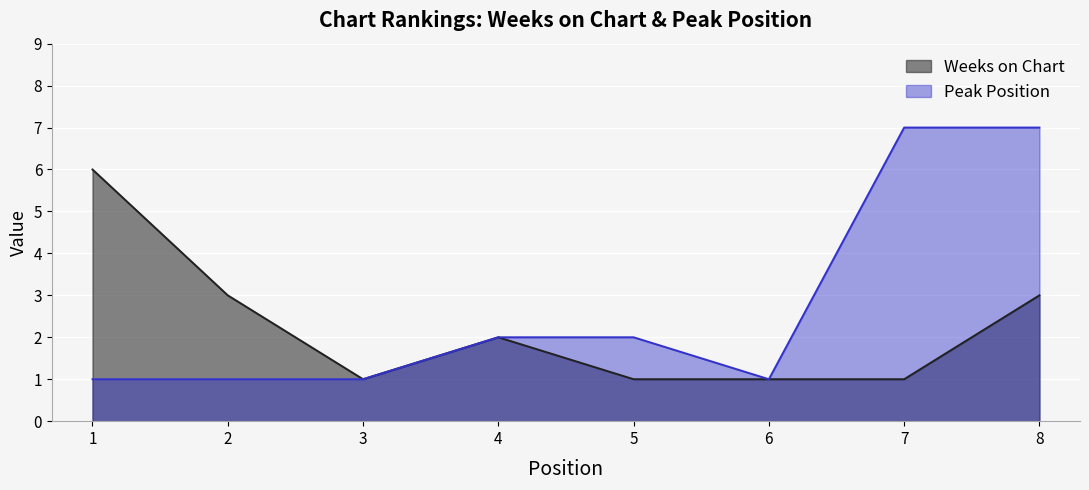

How many Peak Position values are between 1 and 7?

8